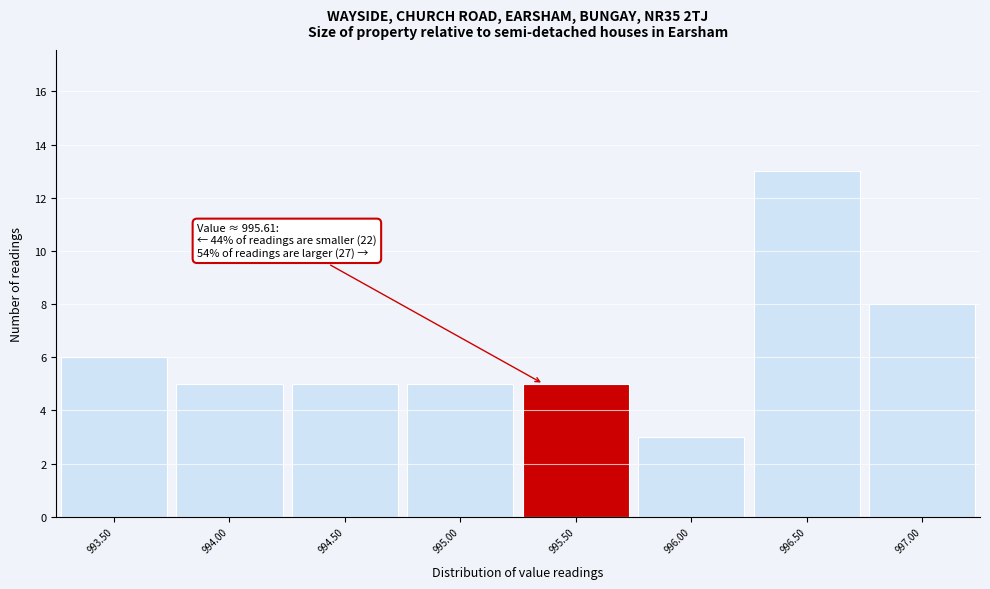

Reading right to left, list all the values displayed in this chart.

997.00=8	996.50=13	996.00=3	995.50=5	995.00=5	994.50=5	994.00=5	993.50=6